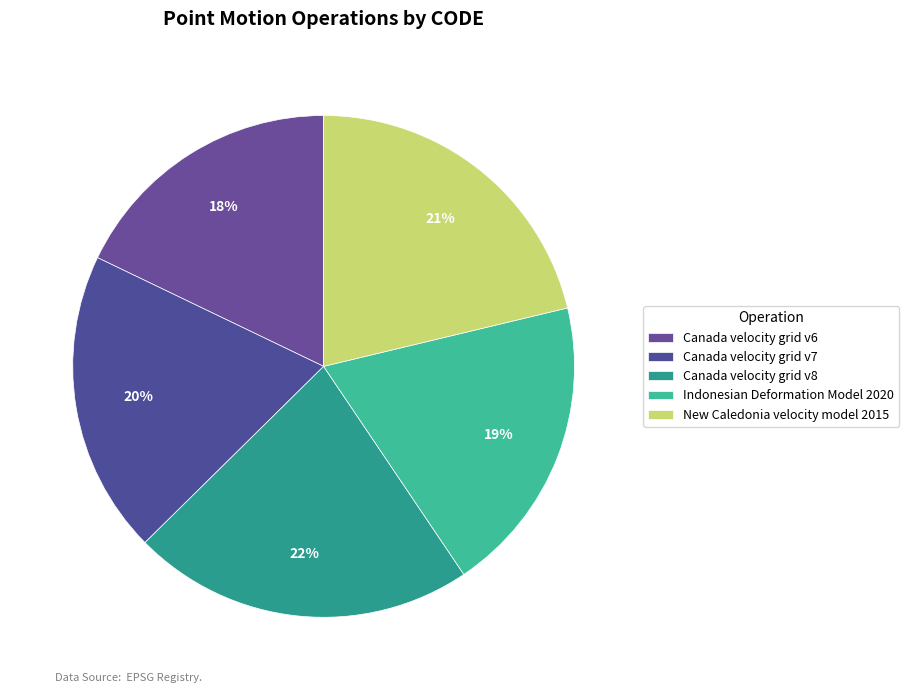

Rank the categories by value from highest to lowest.

Canada velocity grid v8, New Caledonia velocity model 2015, Canada velocity grid v7, Indonesian Deformation Model 2020, Canada velocity grid v6